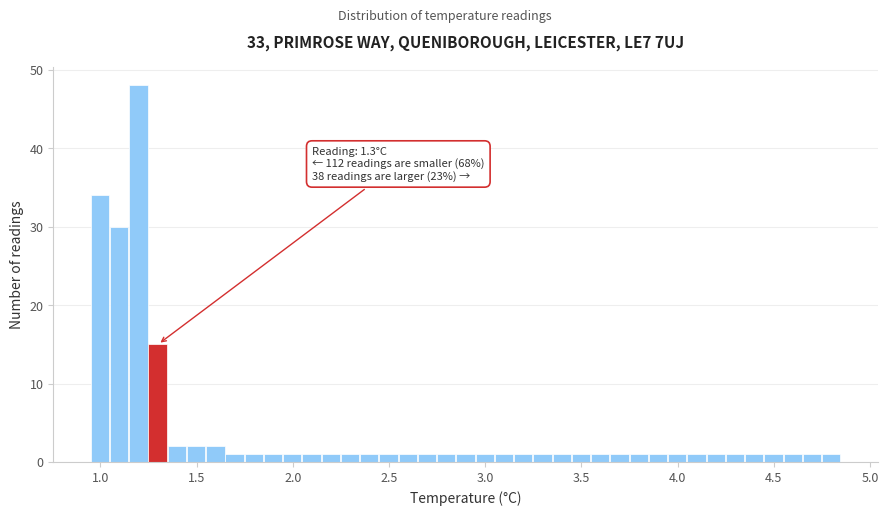

Read against the x-axis, roughly where is the centre of the tallest bar?

1.20